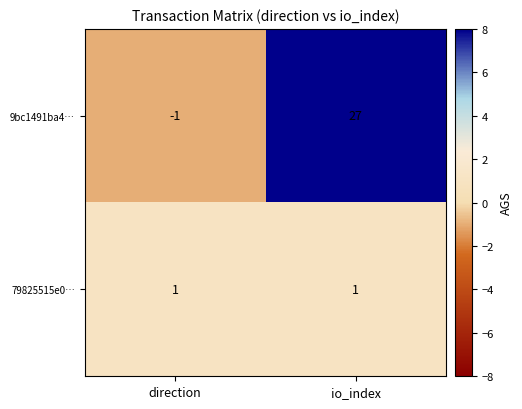

What is the difference between the 9bc1491ba4… values at direction and io_index?

28